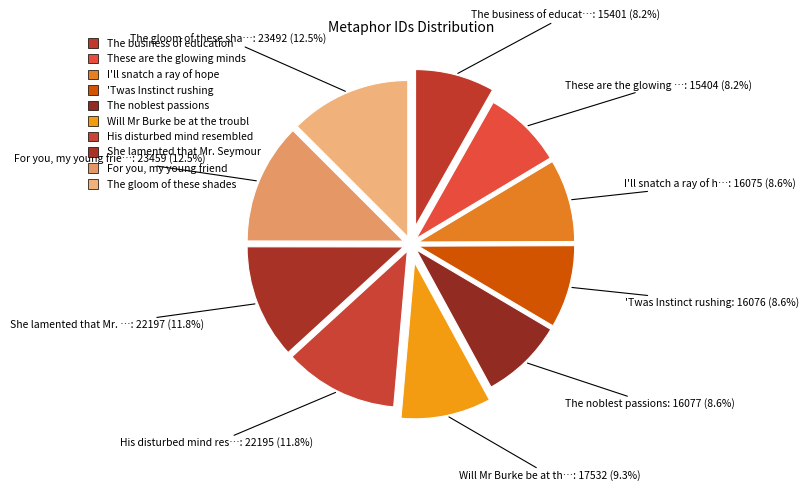

To the nearest percent, what is the average slice percentage?

10%